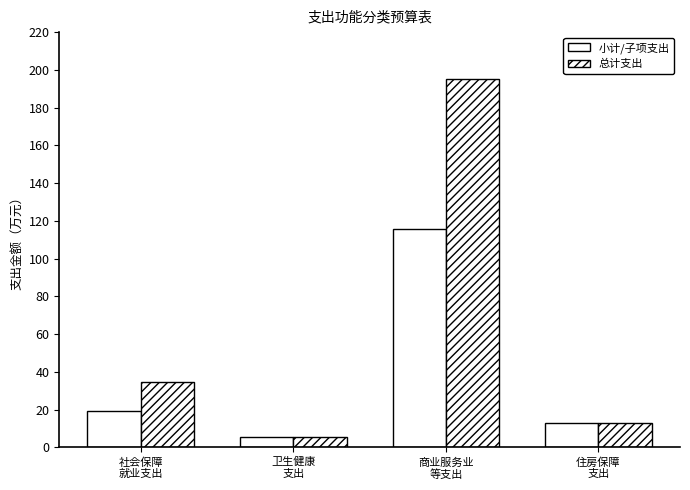

How many bars are there in total?

8